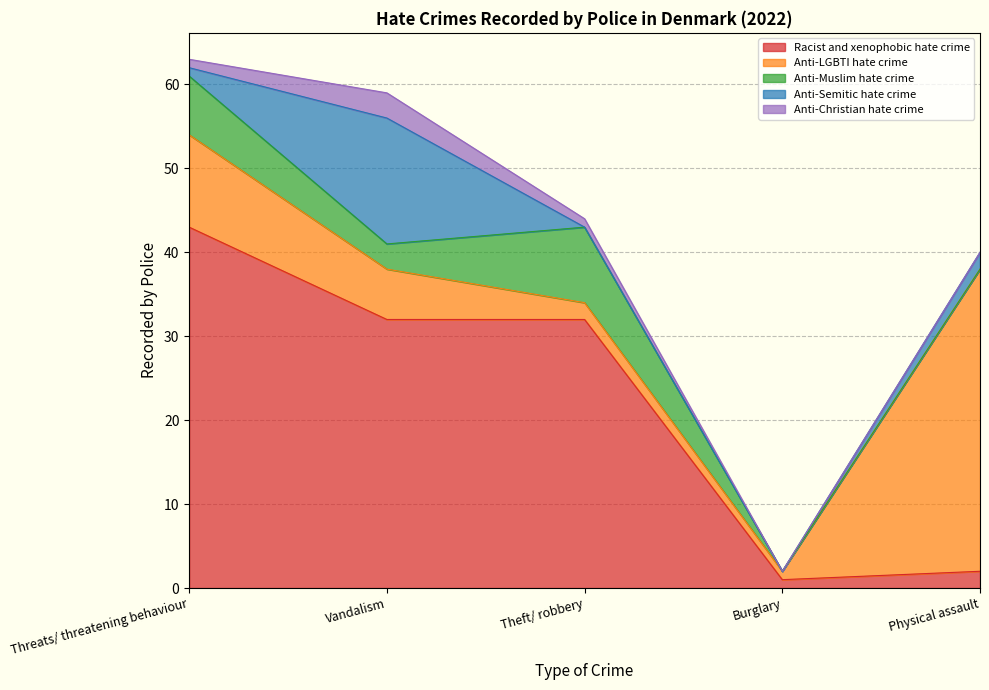

At which category is the sum across all series the highest?

Threats/ threatening behaviour